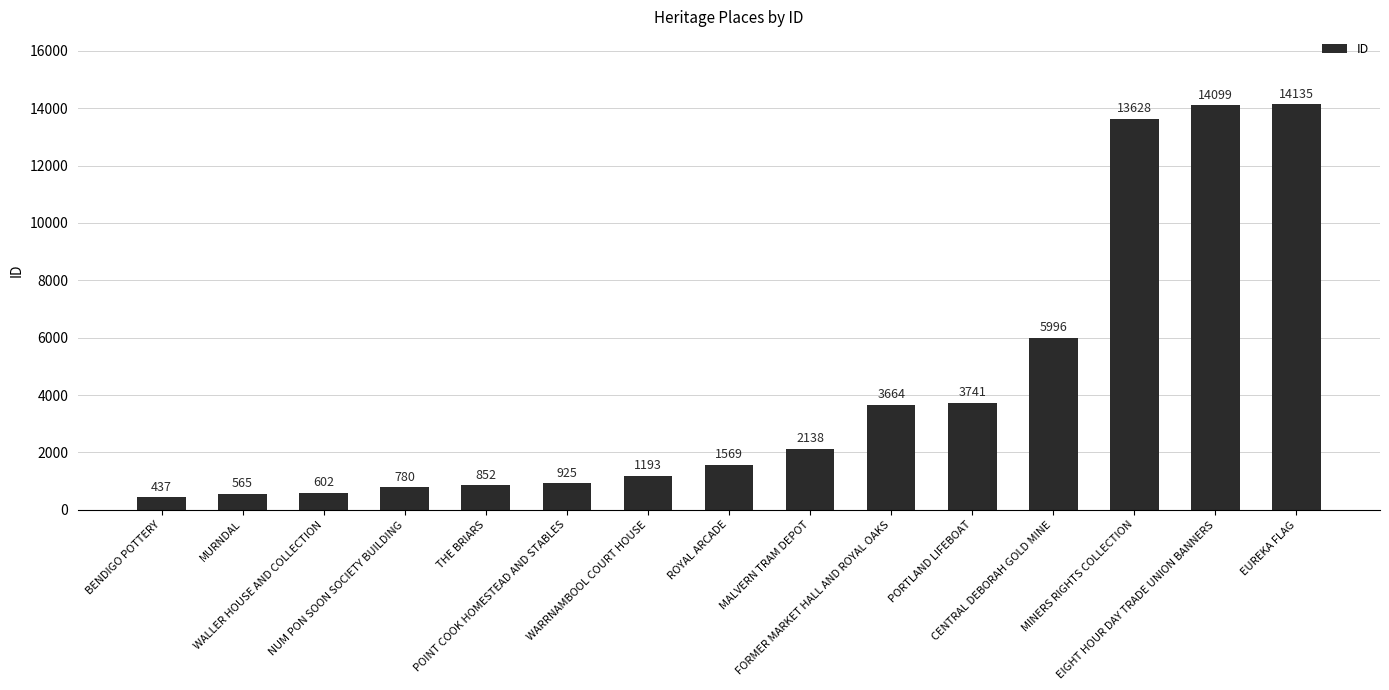

What is the difference between the maximum and minimum values?

13698